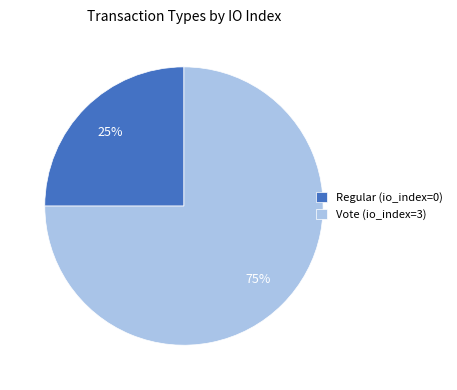

Is it true that Vote (io_index=3) is 75% of the pie?

True